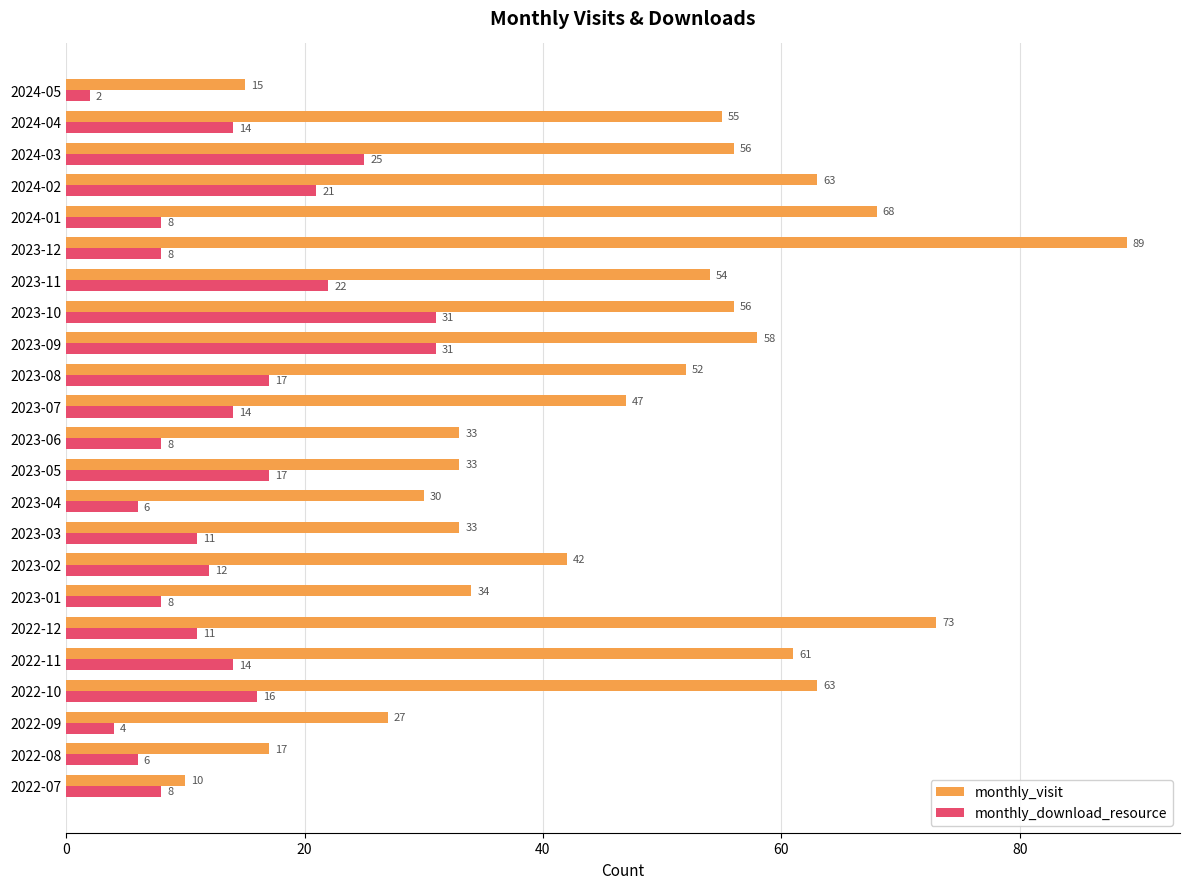

True or false: monthly_download_resource has a value of 8 at 2022-07.

True